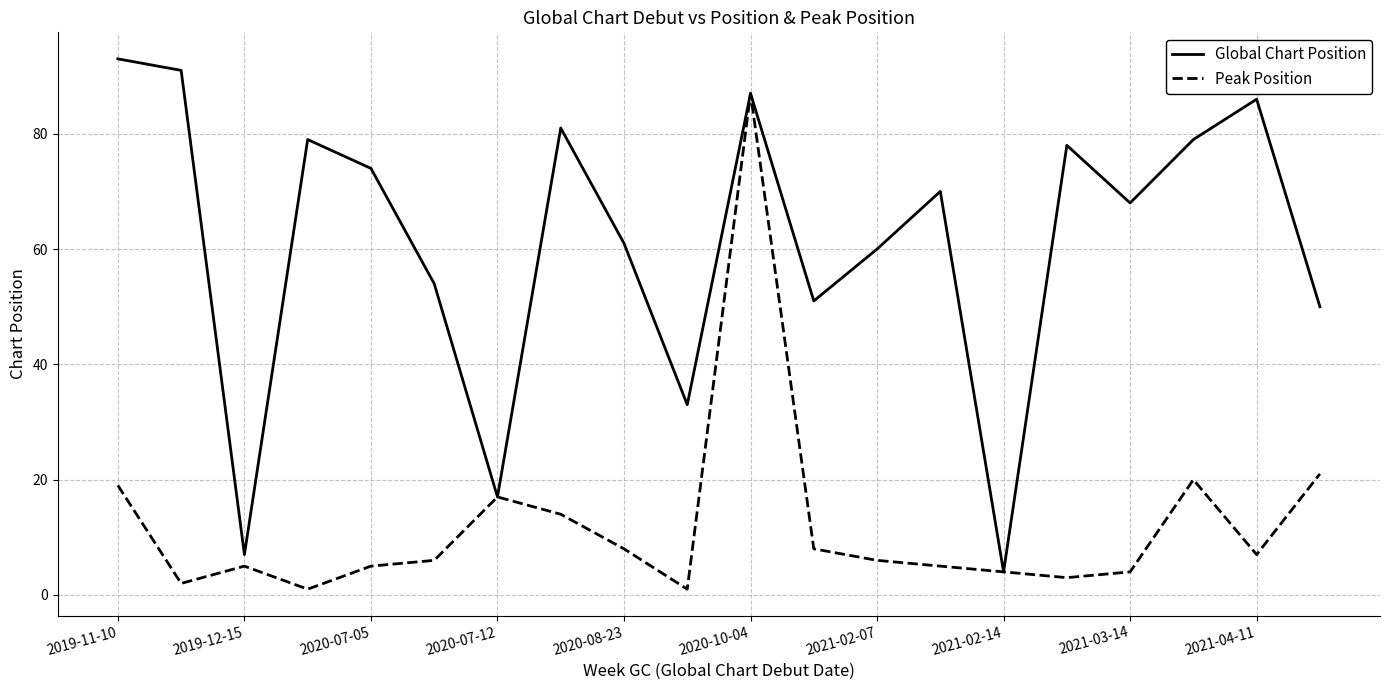

Which series has the widest spread of values?

Global Chart Position